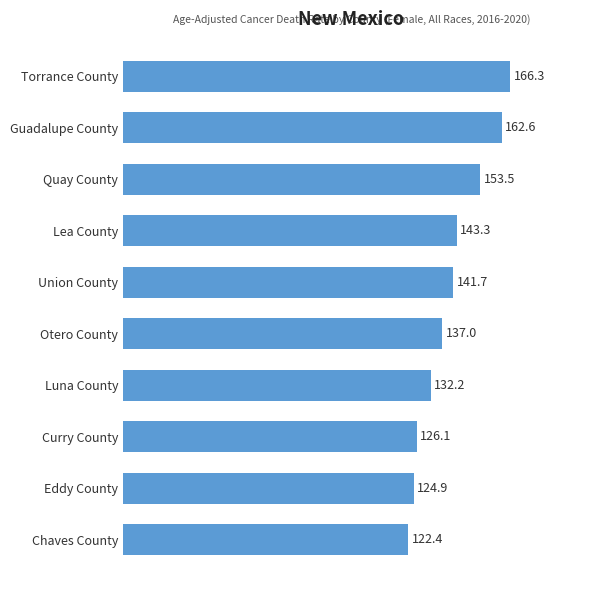

What is the label of the 7th bar from the bottom?

Lea County